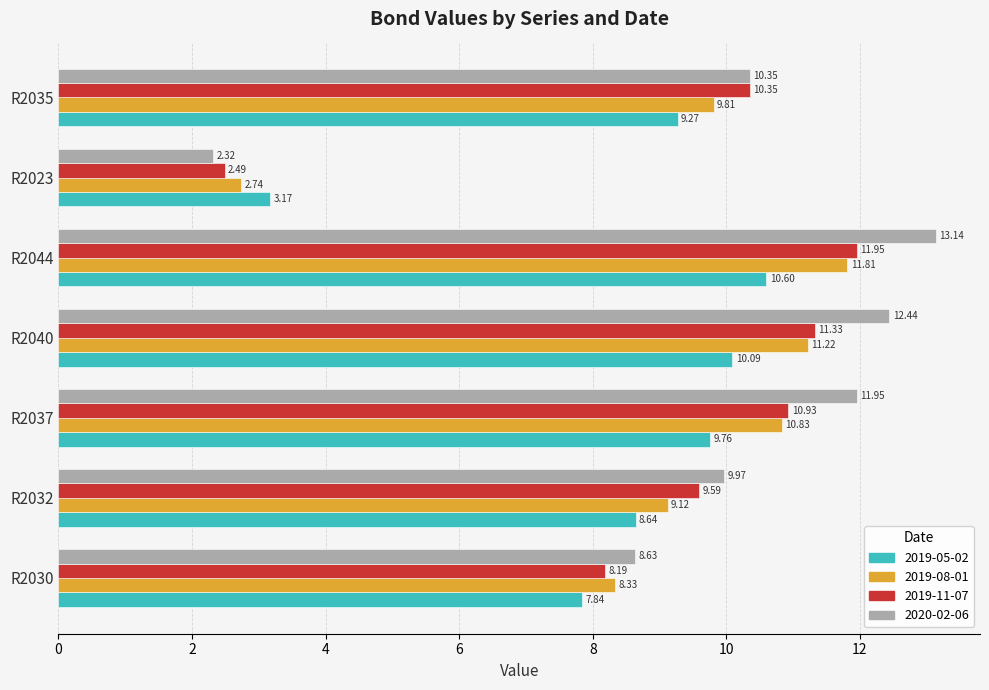

Which series has the widest spread of values?

2020-02-06